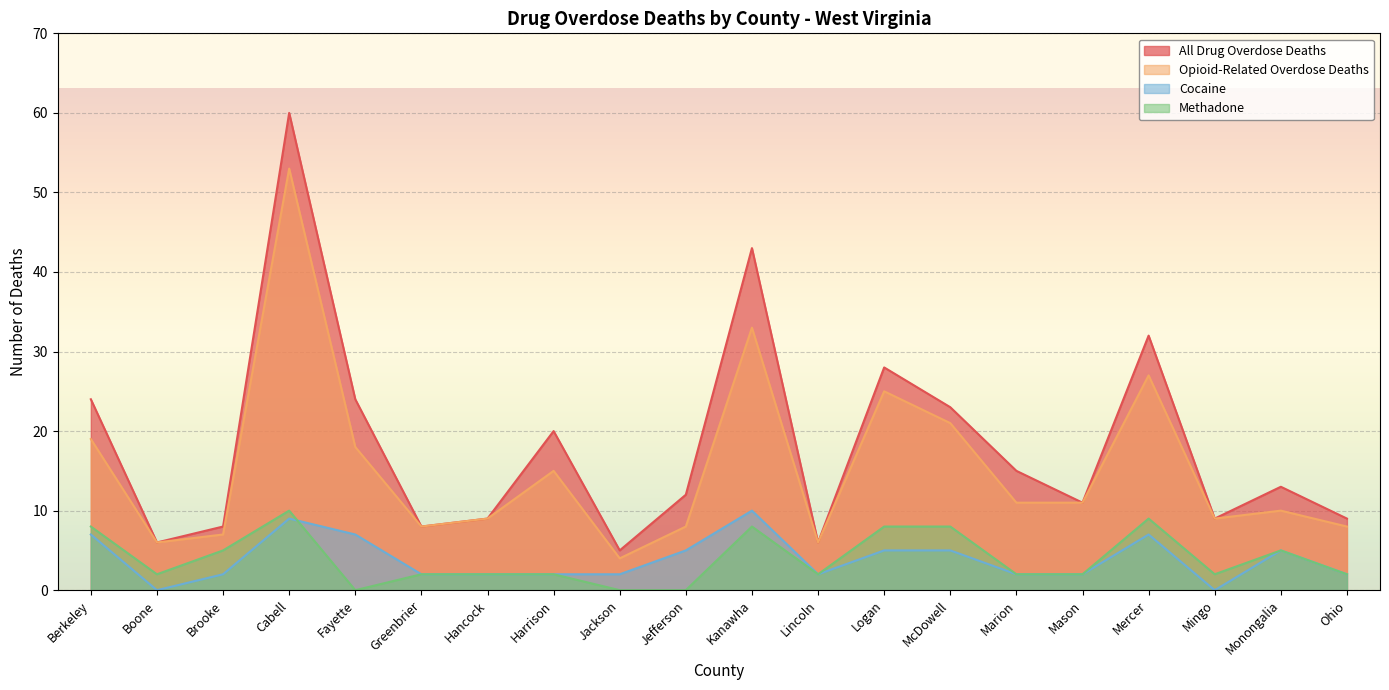

Which series has the largest total across all categories?

All Drug Overdose Deaths